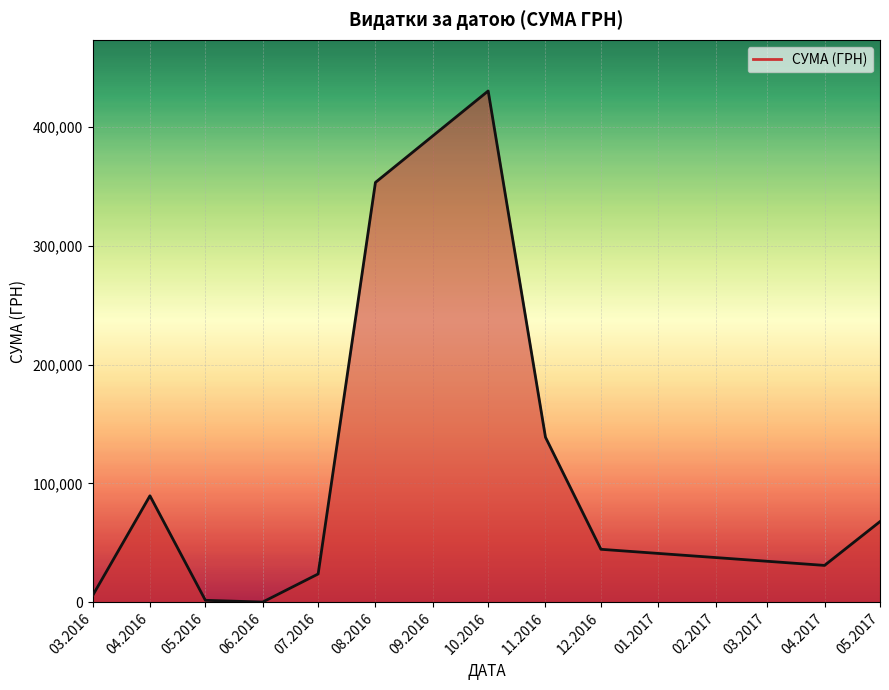

Between 11.2016 and 03.2016, which is larger?

11.2016